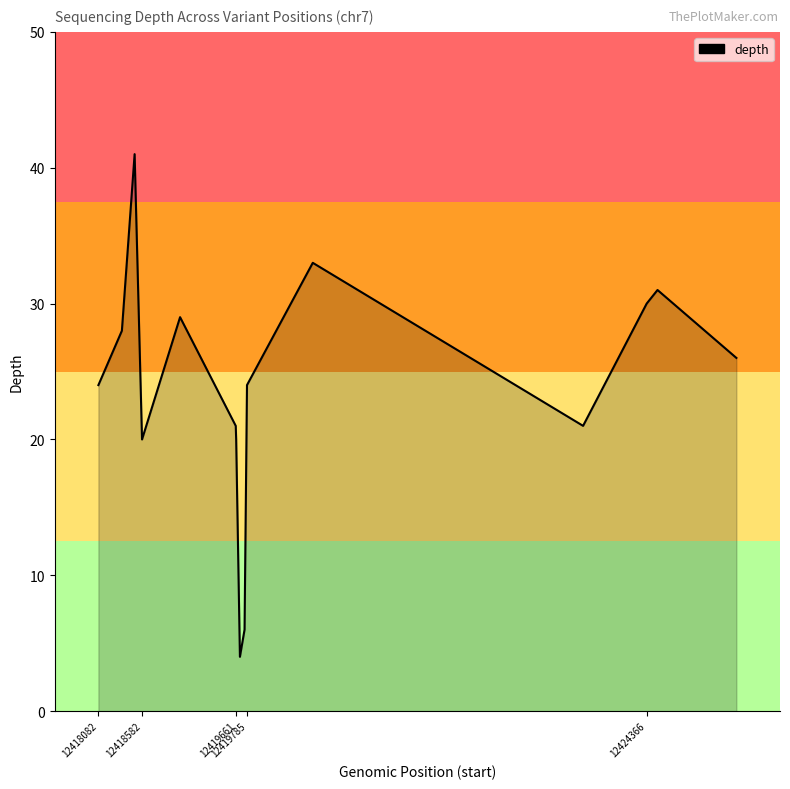

How many lines are shown in the chart?

1